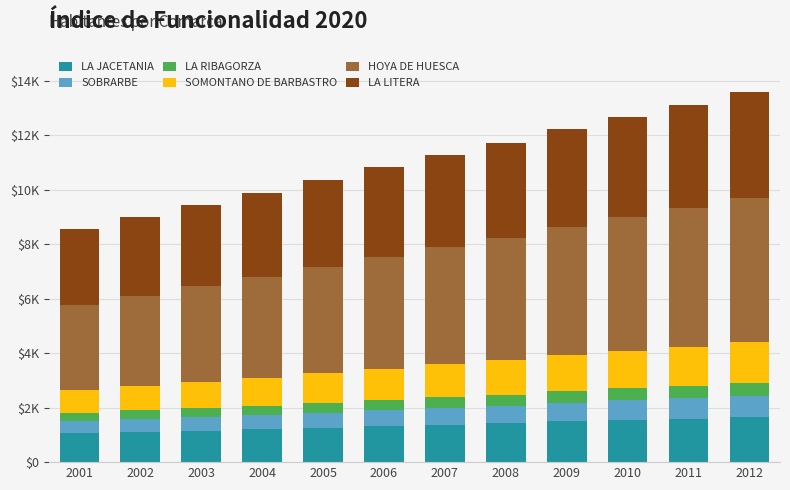

Rank the series by their maximum value, from highest to lowest.

HOYA DE HUESCA, LA LITERA, LA JACETANIA, SOMONTANO DE BARBASTRO, SOBRARBE, LA RIBAGORZA